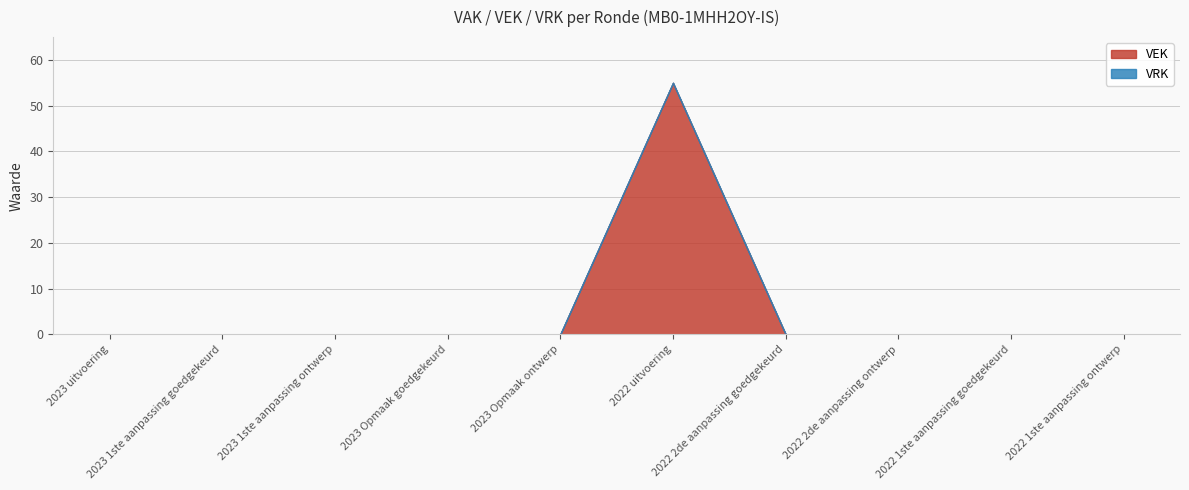

What are all the series names shown in the legend?

VEK, VRK